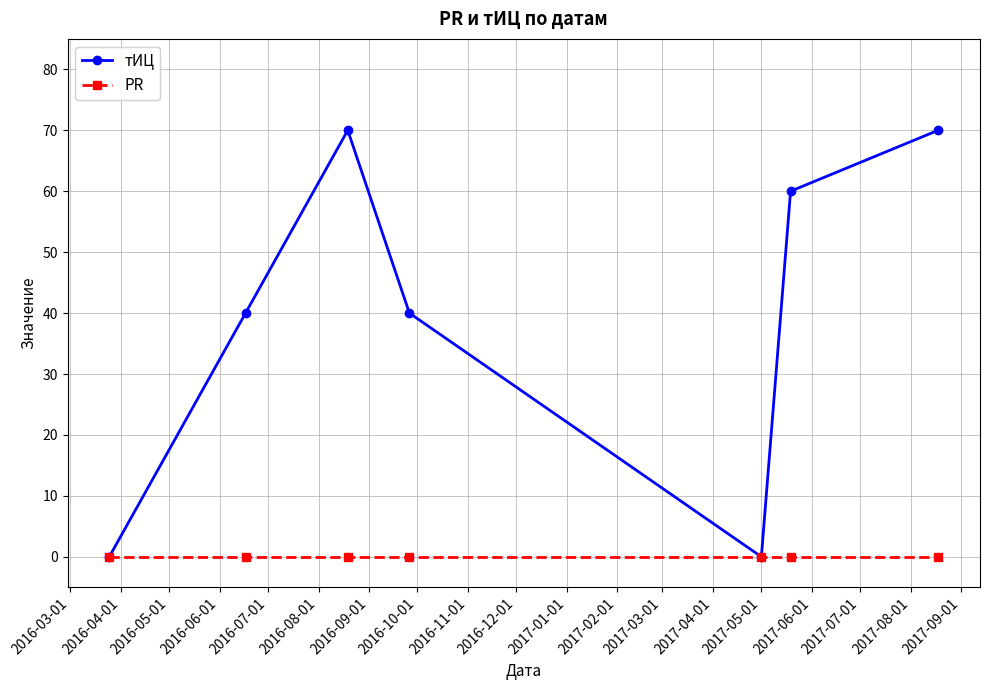

At how many categories does at least one series exceed 18?

5